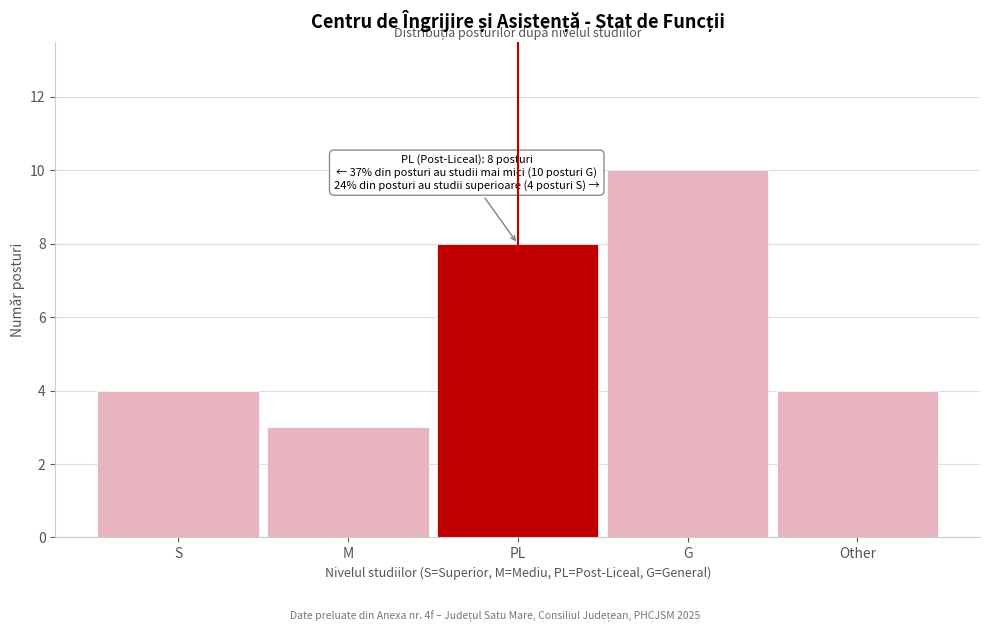

Reading left to right, what are all the values shown in this chart?

S=4	M=3	PL=8	G=10	Other=4